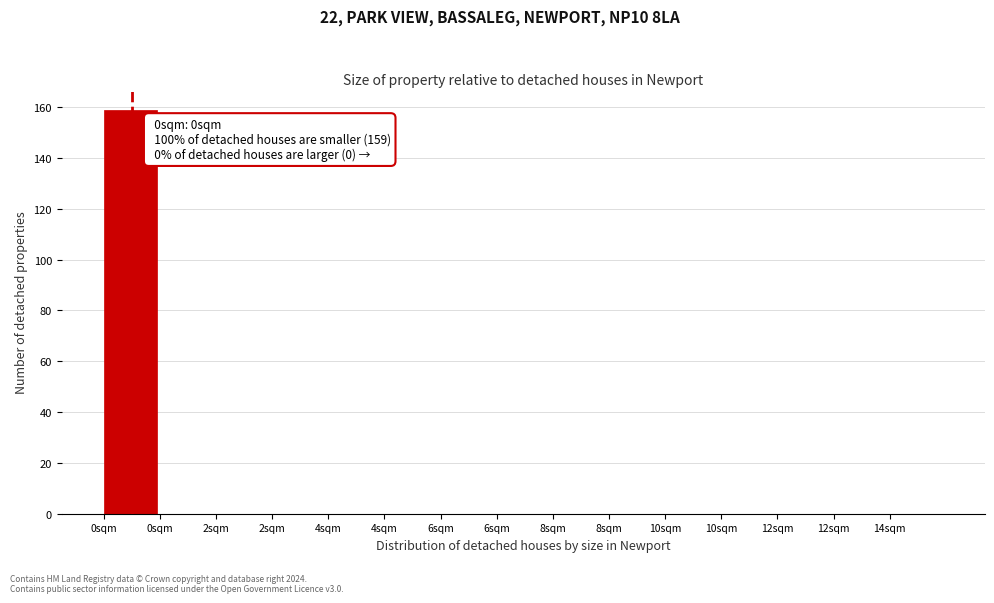

How many data points does each series have?

15